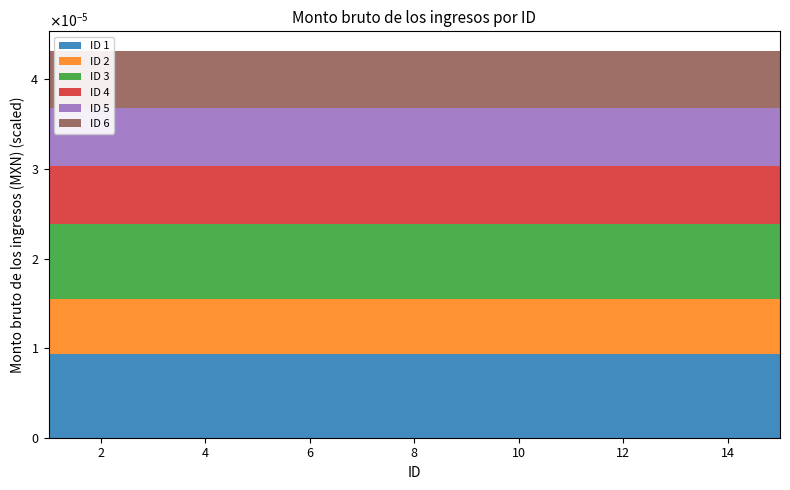

Reading right to left, transcribe all the data shown in this chart.

ID 1: 9327	9327	9327	9327	9327	9327	9327	9327	9327	9327	9327	9327	9327	9327	9327
ID 2: 6126	6126	6126	6126	6126	6126	6126	6126	6126	6126	6126	6126	6126	6126	6126
ID 3: 8405	8405	8405	8405	8405	8405	8405	8405	8405	8405	8405	8405	8405	8405	8405
ID 4: 6450	6450	6450	6450	6450	6450	6450	6450	6450	6450	6450	6450	6450	6450	6450
ID 5: 6450	6450	6450	6450	6450	6450	6450	6450	6450	6450	6450	6450	6450	6450	6450
ID 6: 6450	6450	6450	6450	6450	6450	6450	6450	6450	6450	6450	6450	6450	6450	6450